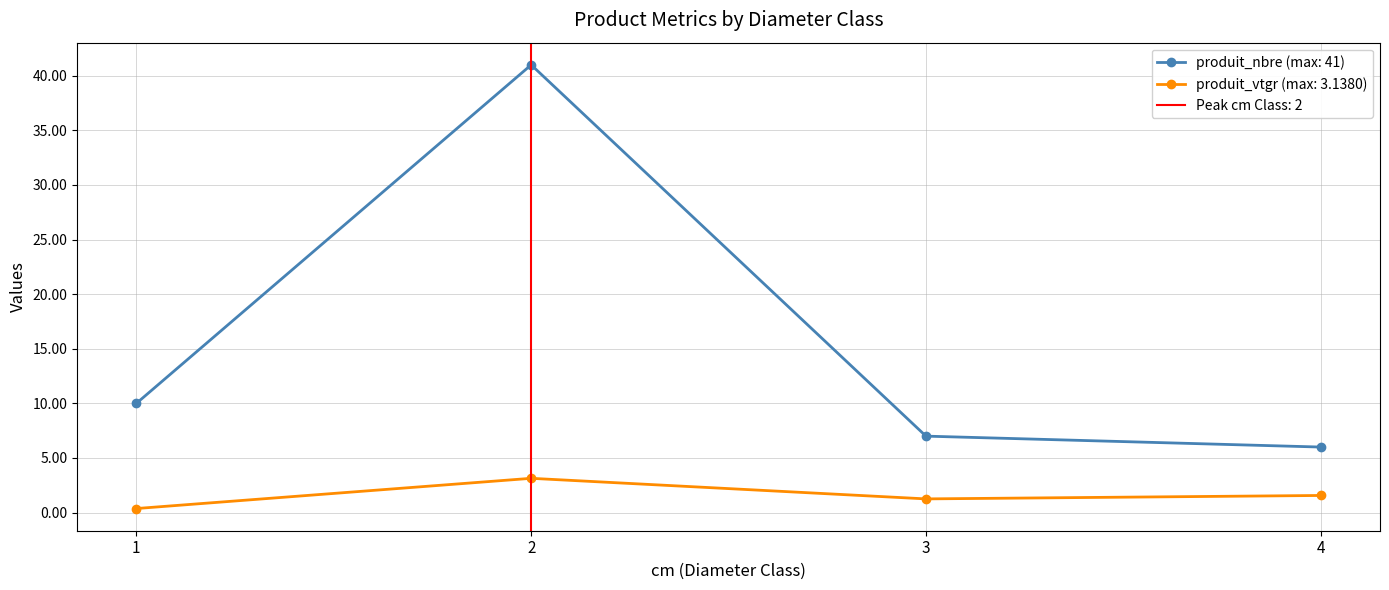

Where is the first local maximum for produit_nbre?

2